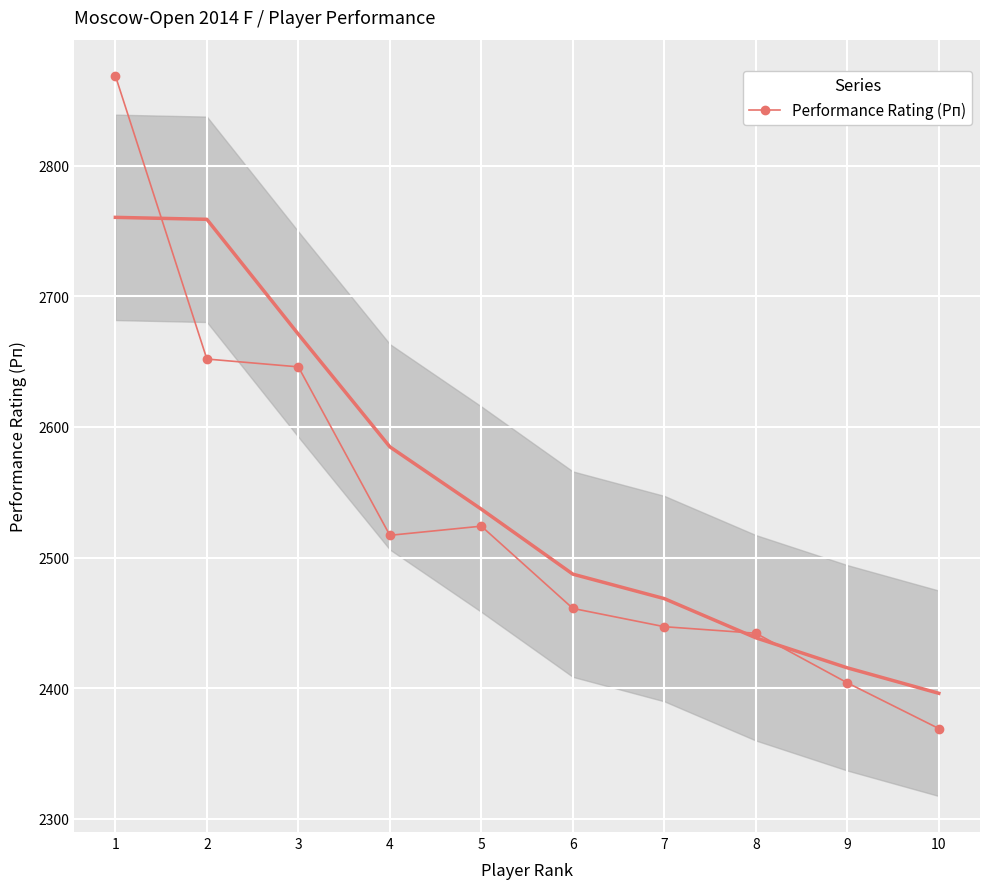

How many values are below 2517?

5